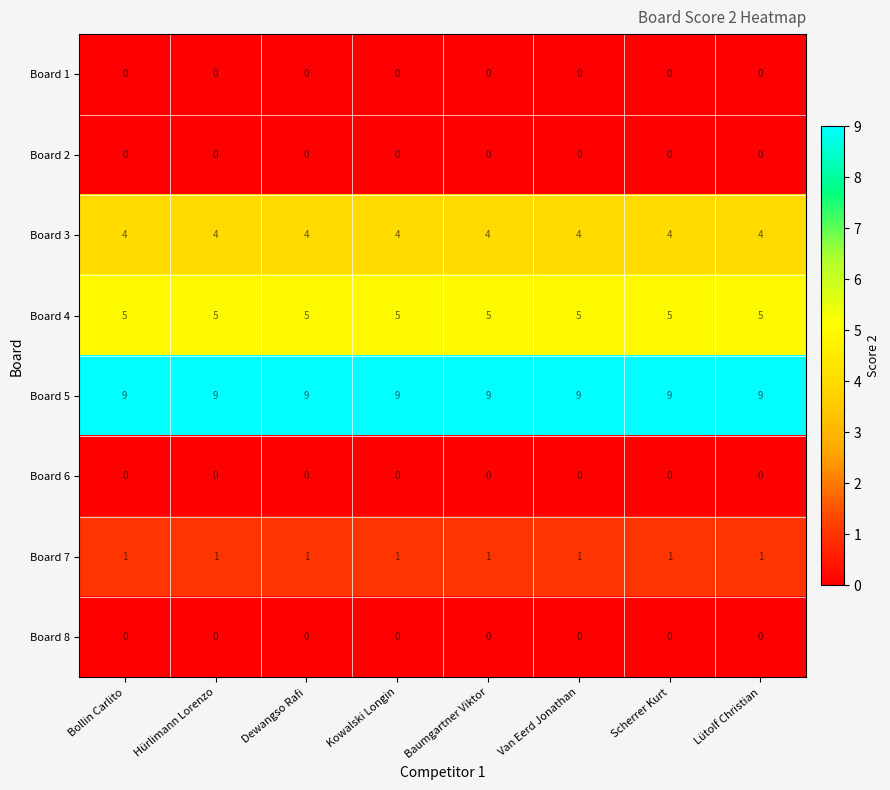

Is the value of Board 4 at Van Eerd Jonathan greater than the value of Board 8 at Scherrer Kurt?

Yes